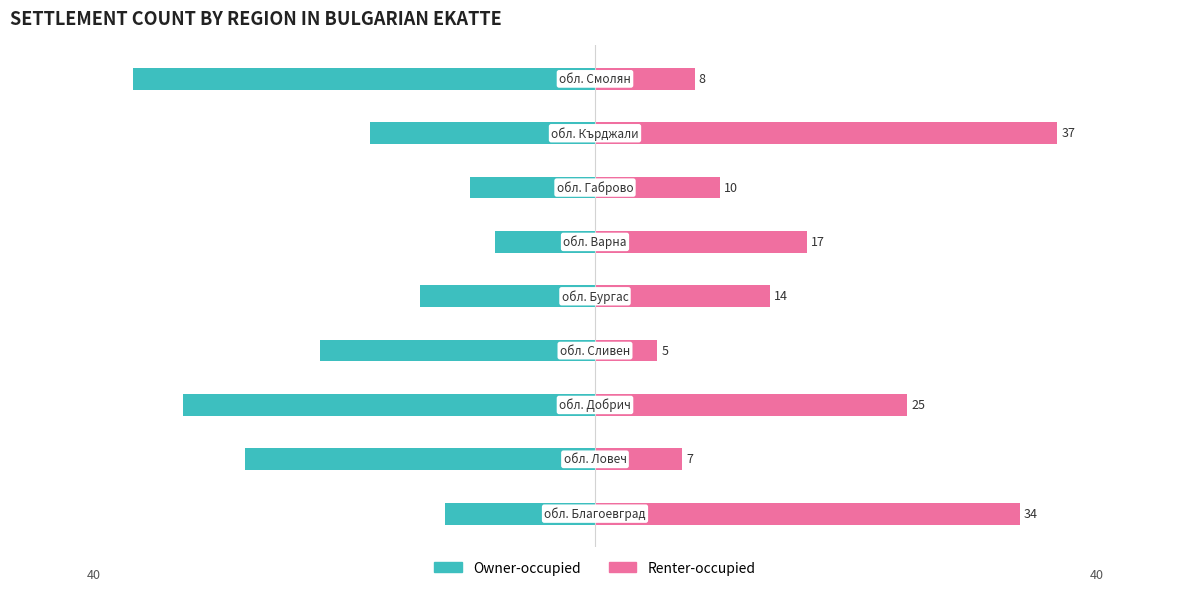

Rank the categories by Owner-occupied value from highest to lowest.

5, 6, 0, 4, 7, 3, 1, 2, 8